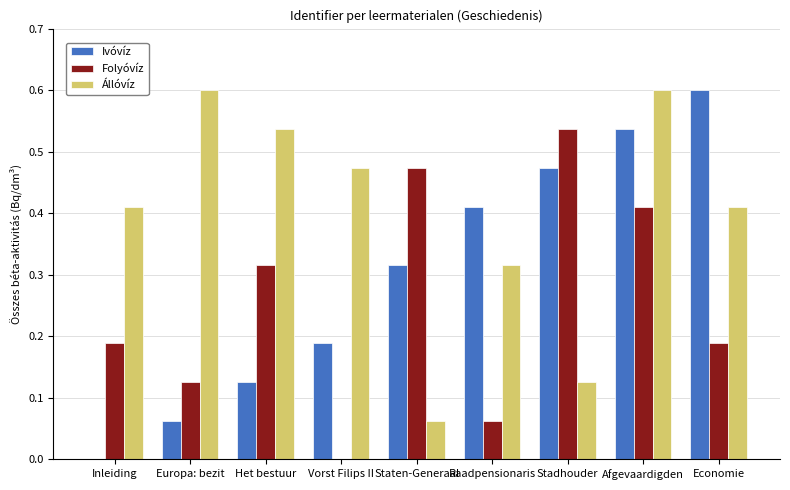

Which series changed the most between Staten-Generaal and Economie?

Állóvíz